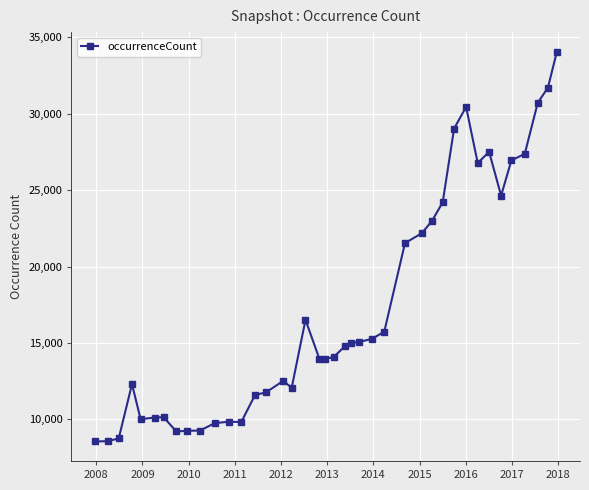

What is the difference between the second highest and second lowest values?

23138